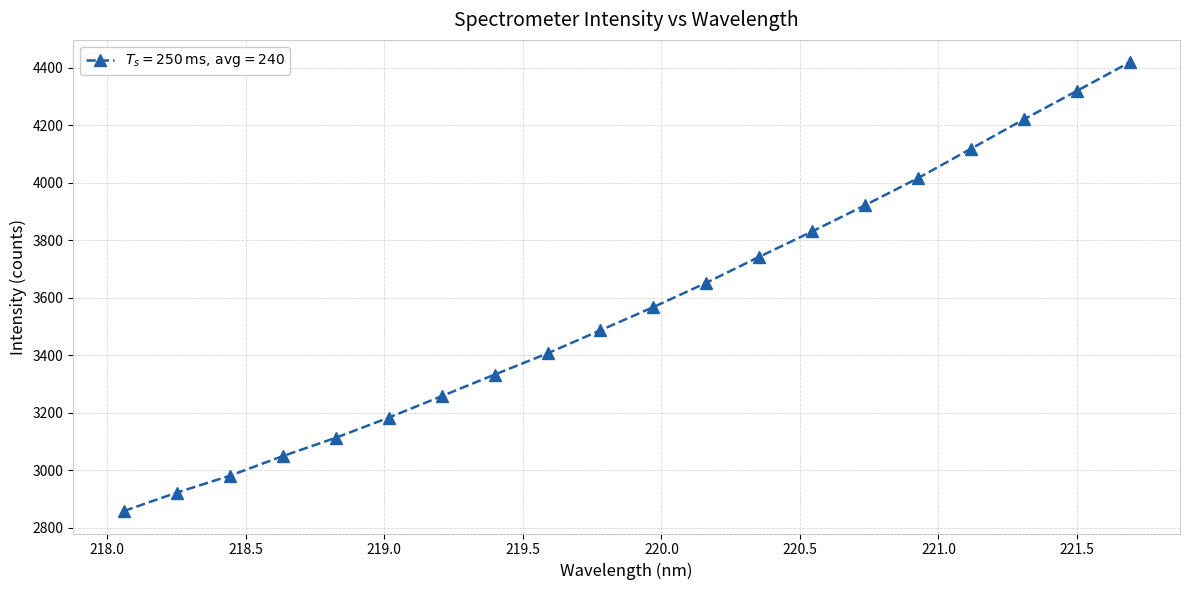

What is the greatest value displayed?

4418.3